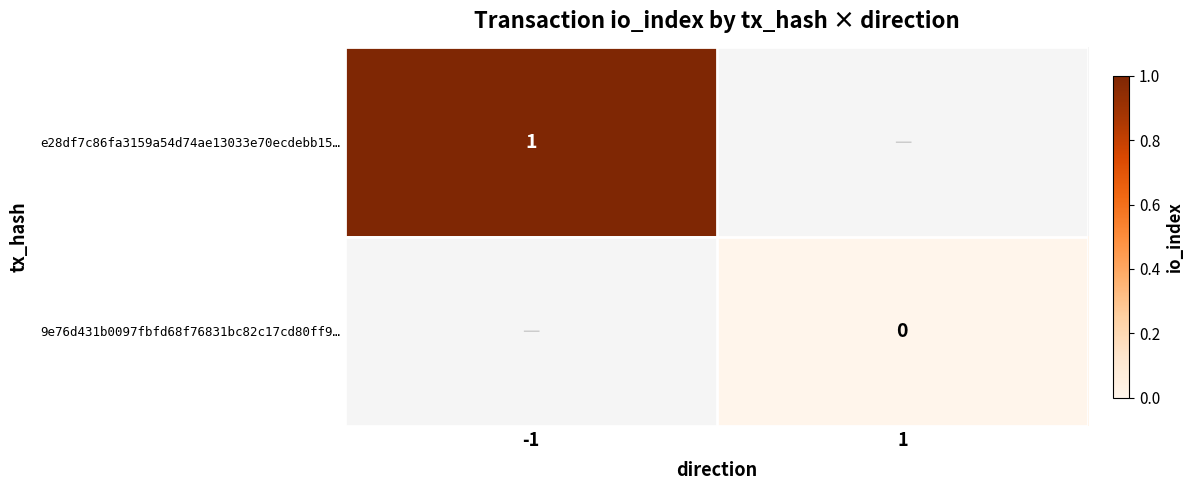

Rank the series by their maximum value, from lowest to highest.

e28df7c86fa3159a54d74ae13033e70ecdebb15…, 9e76d431b0097fbfd68f76831bc82c17cd80ff9…